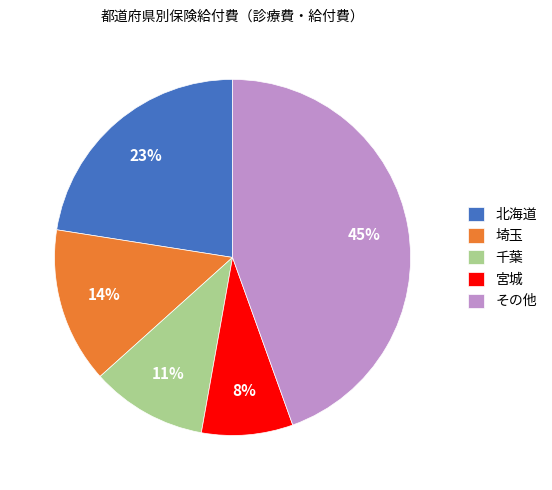

What is the largest slice in the pie chart?

その他